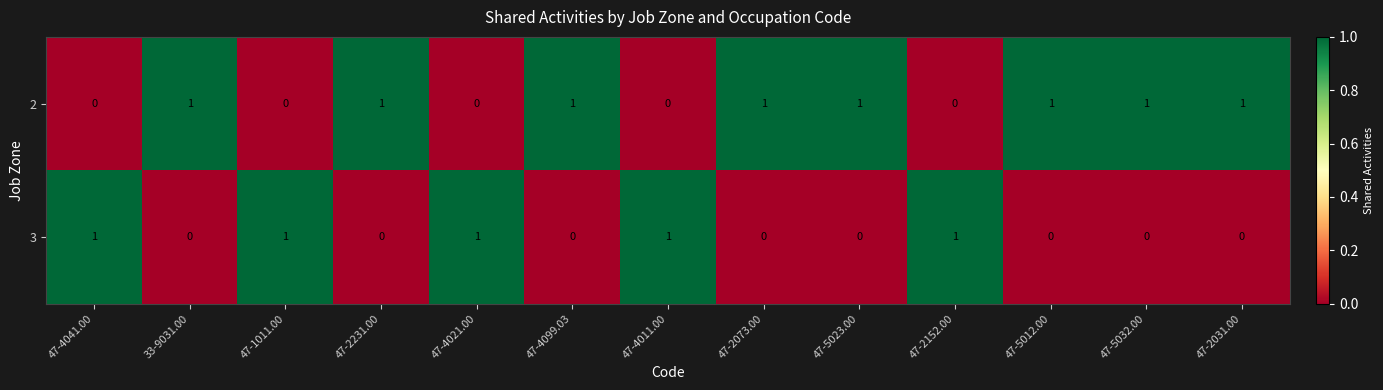

How many positive values does the 3 series have?

5